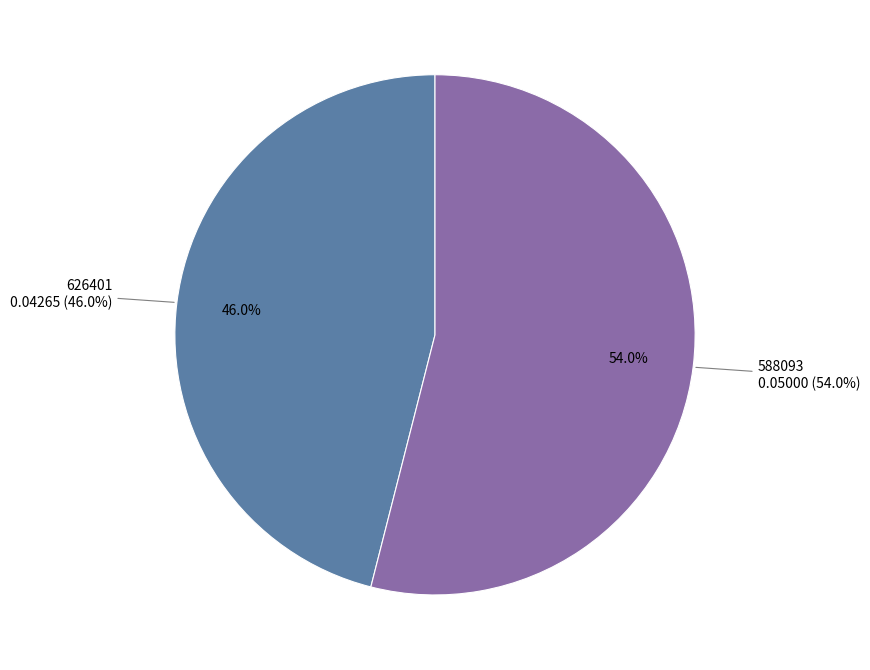

To the nearest percent, what is the average slice percentage?

50%